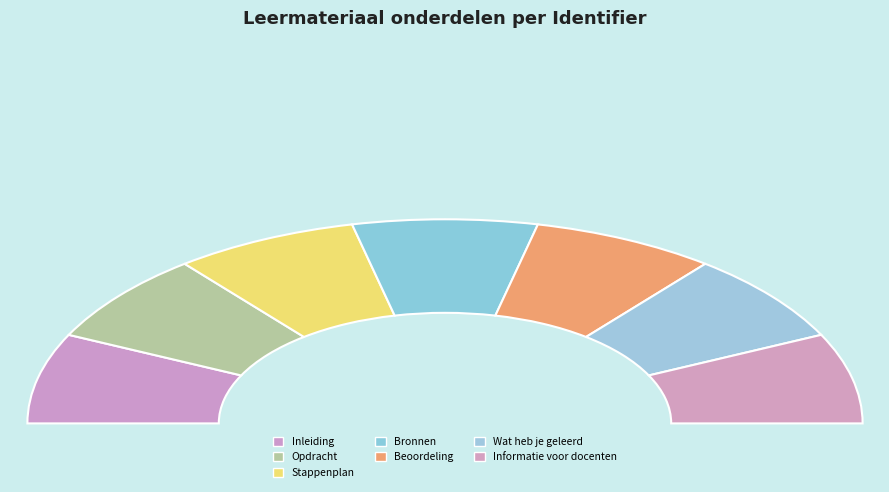

How many slices are in this pie chart?

7